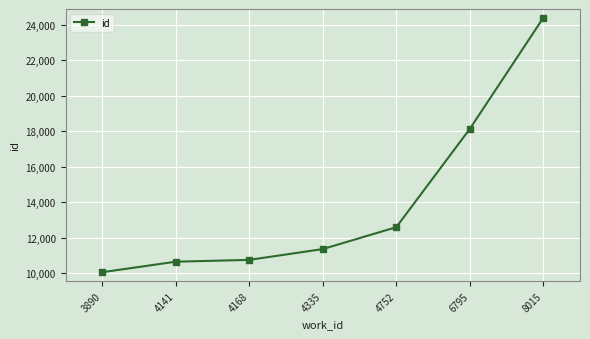

Reading left to right, extract all data points from this chart.

10066	10658	10760	11368	12600	18128	24380